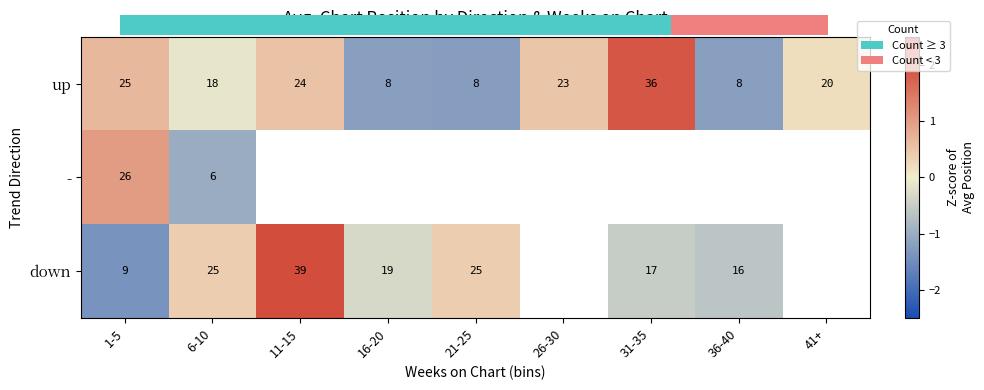

Is the value of - at 1-5 greater than the value of down at 36-40?

Yes